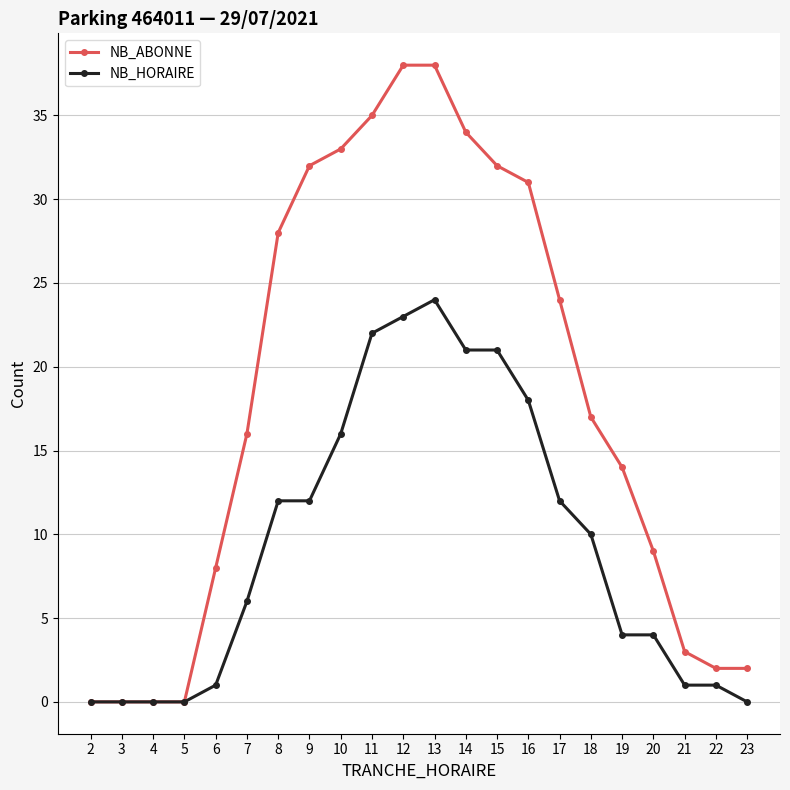

Rank the series by their maximum value, from lowest to highest.

NB_HORAIRE, NB_ABONNE